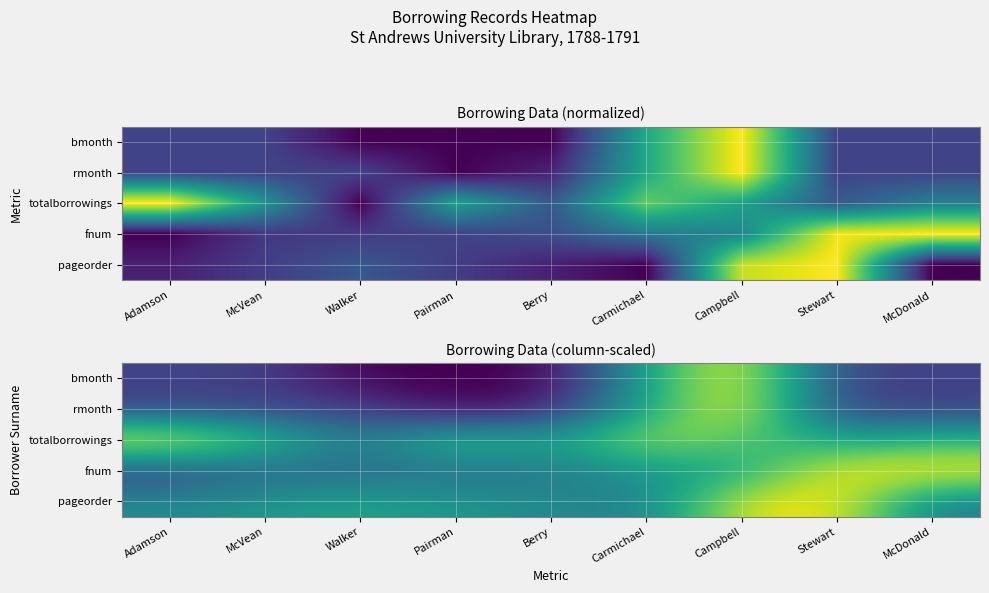

Is the value of rmonth at Stewart greater than the value of fnum at Campbell?

No